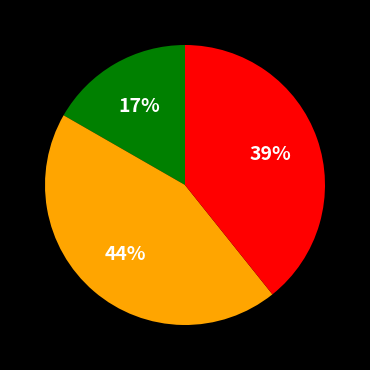

Count the number of slices in the pie.

3